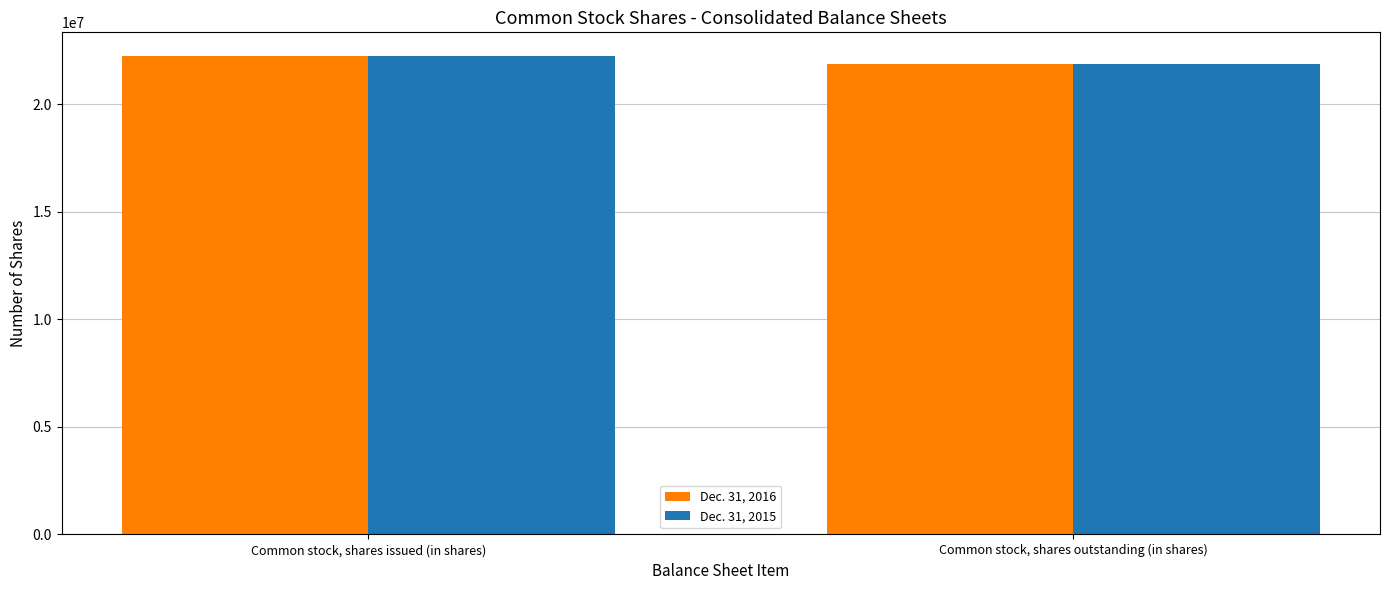

What is the sum of all Dec. 31, 2016 values?

44100000